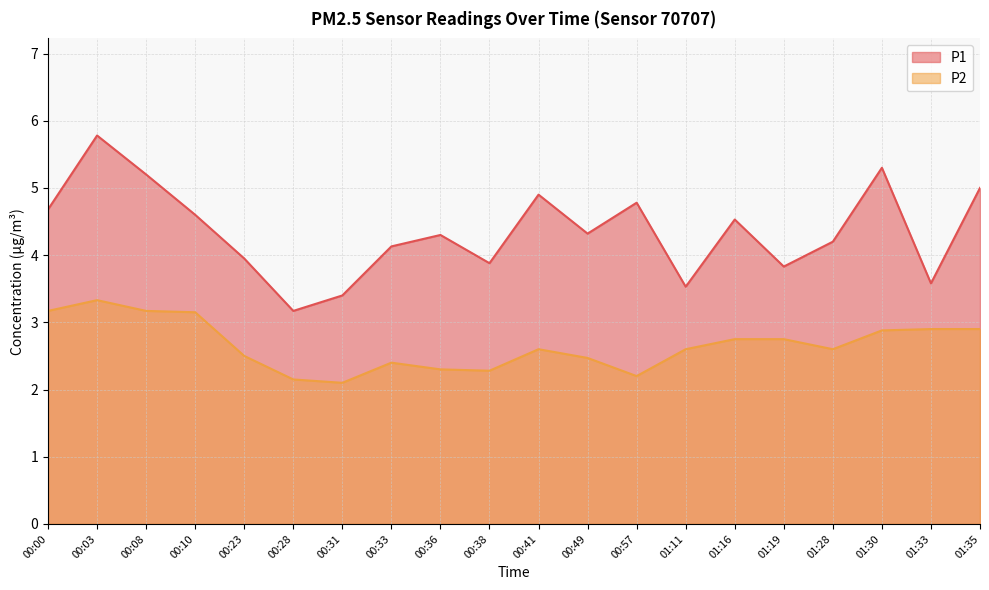

What position from the right is 00:38?

11